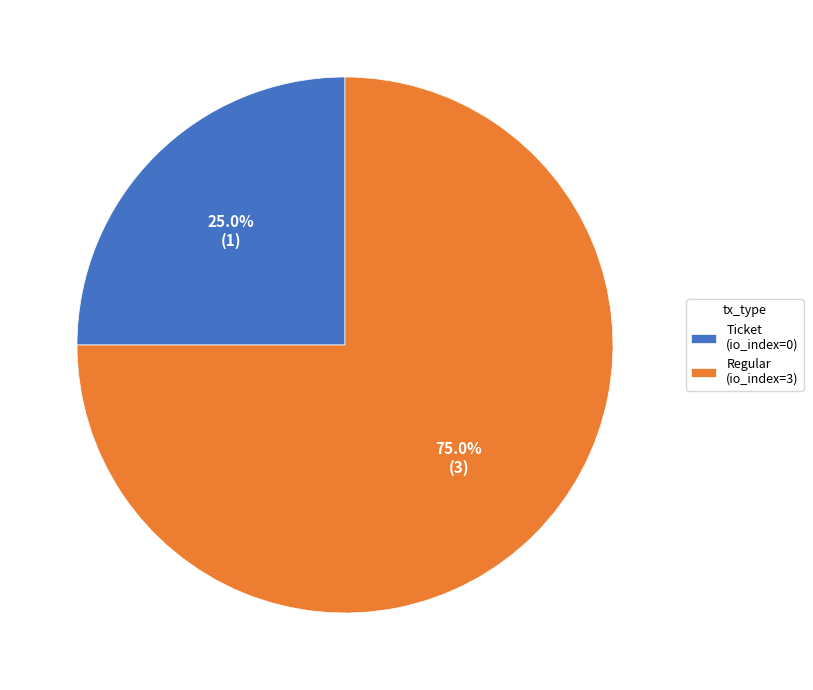

To the nearest percent, what portion does Regular (io_index=3) represent?

75%